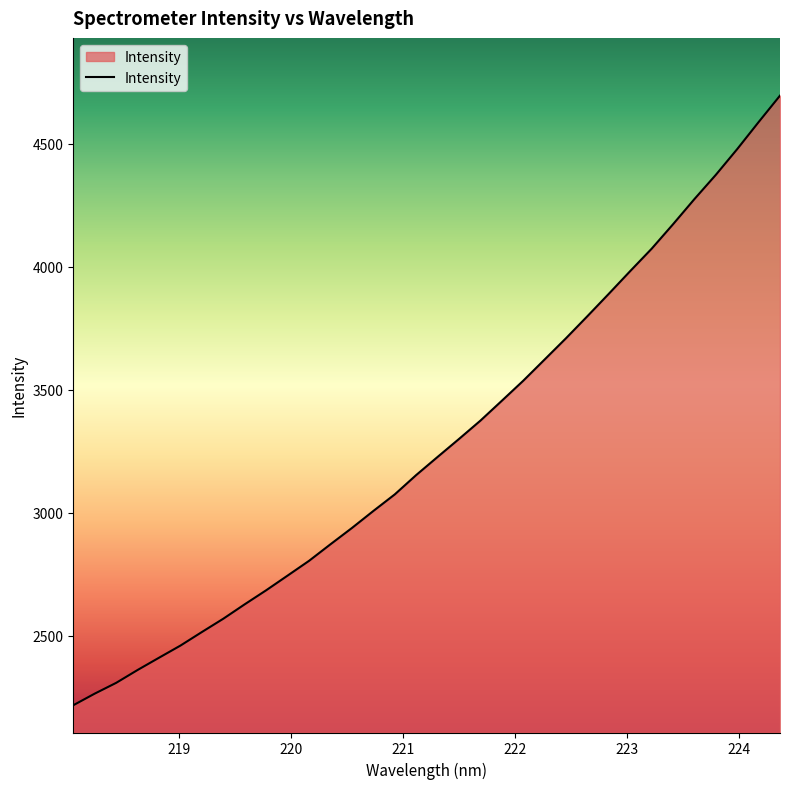

What is the minimum value shown in the chart?

2217.1